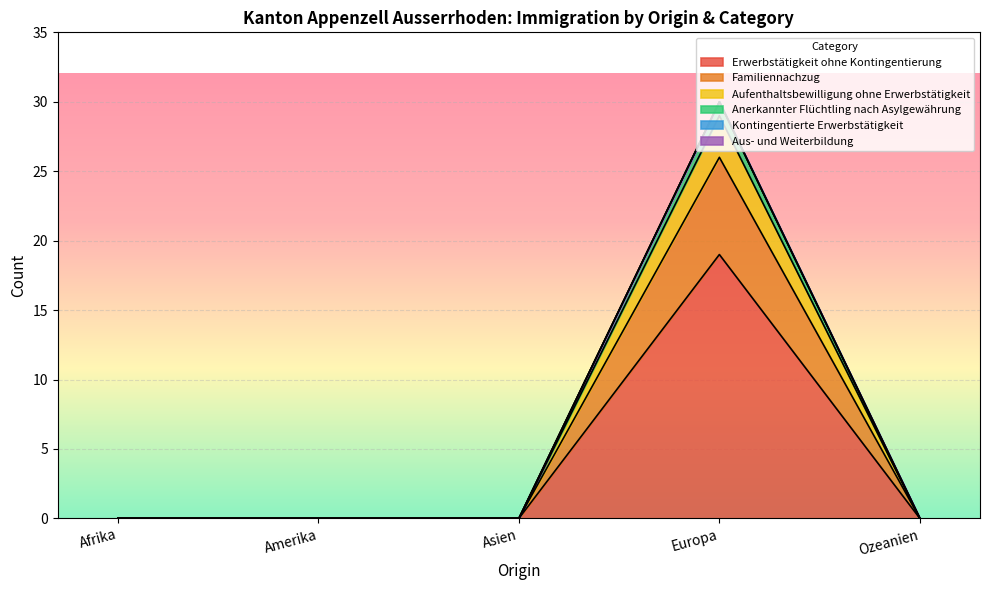

What are all the series names shown in the legend?

Erwerbstätigkeit ohne Kontingentierung, Familiennachzug, Aufenthaltsbewilligung ohne Erwerbstätigkeit, Anerkannter Flüchtling nach Asylgewährung, Kontingentierte Erwerbstätigkeit, Aus- und Weiterbildung